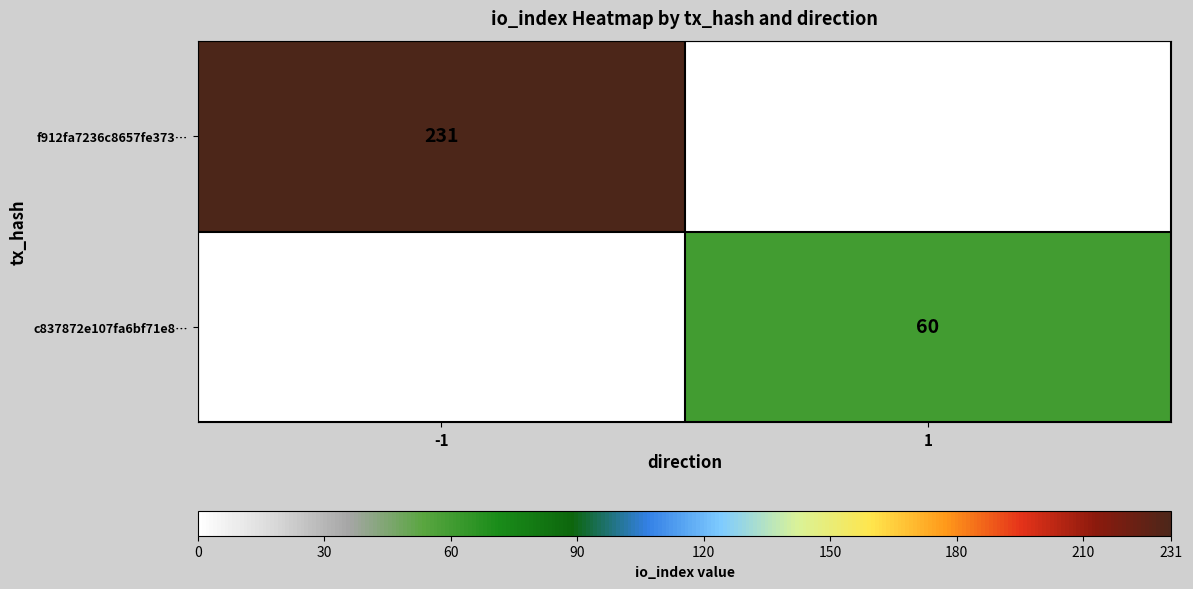

True or false: f912fa7236c8657fe373… has a value of 152 at -1.

False